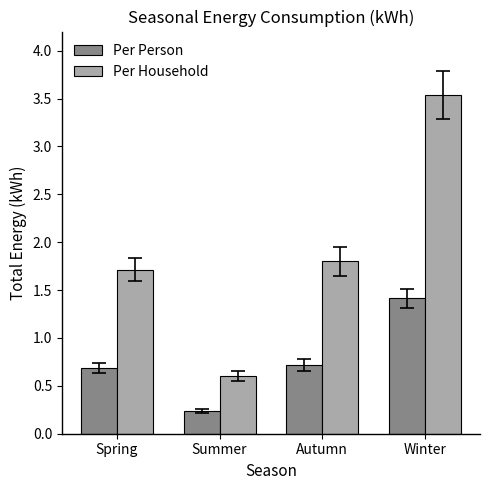

Which category has the lowest value in the Per Person series?

Summer